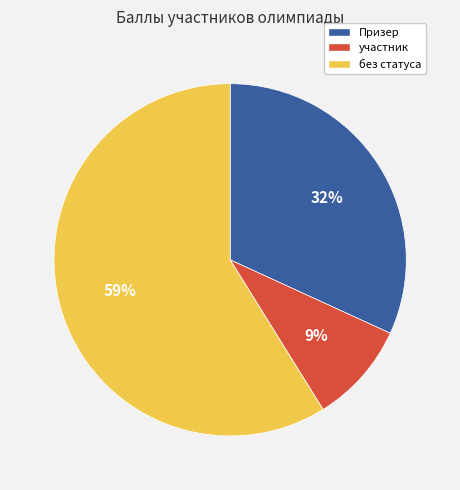

Is there any slice that represents more than half of the pie?

Yes